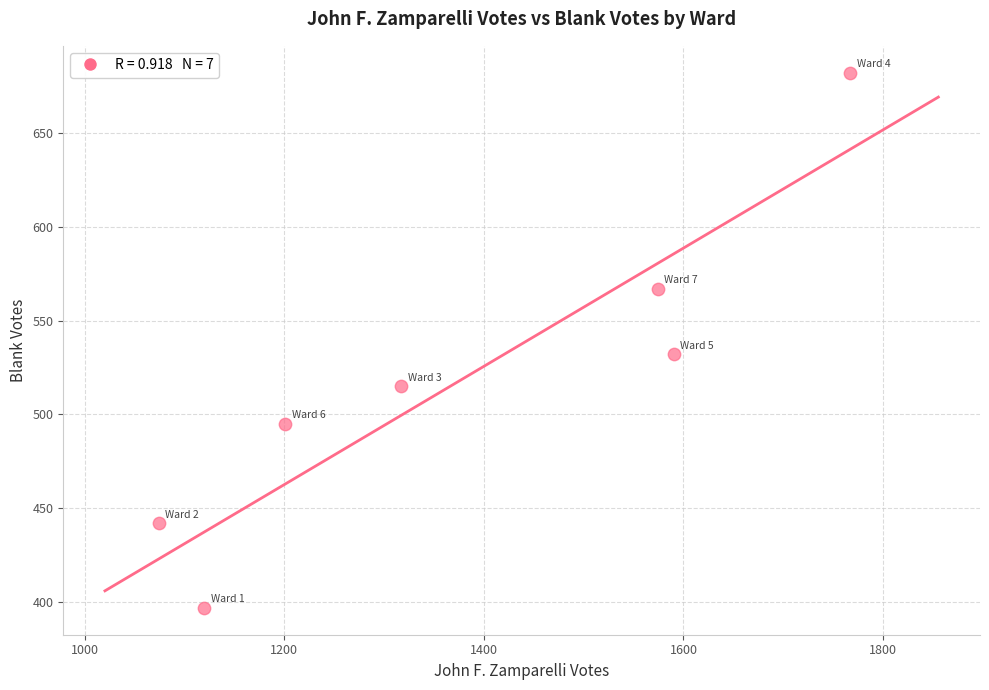

What is the average X value?

1378